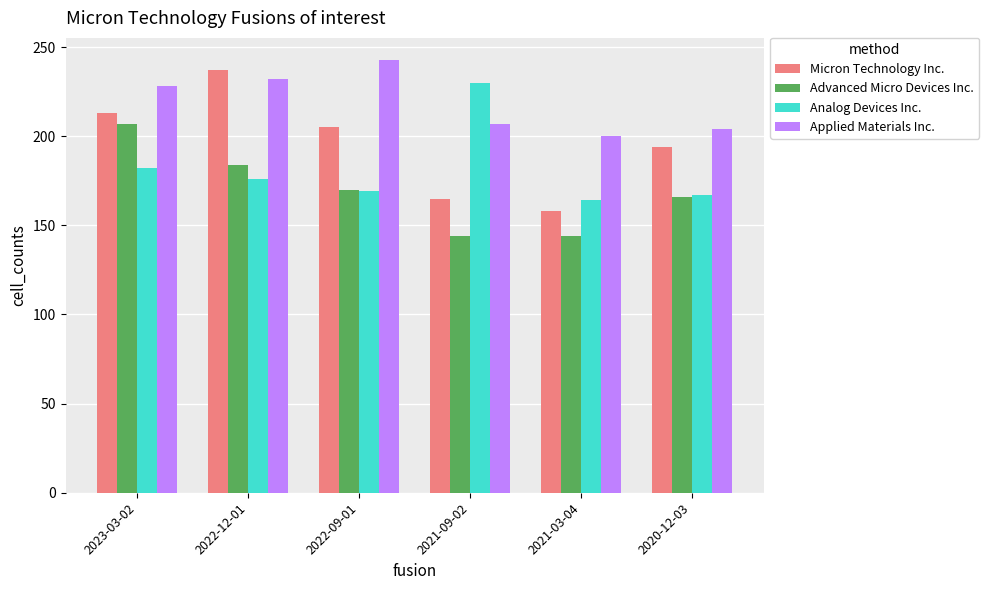

The Micron Technology Inc. series shows 89 at 2021-03-04. True or false?

False